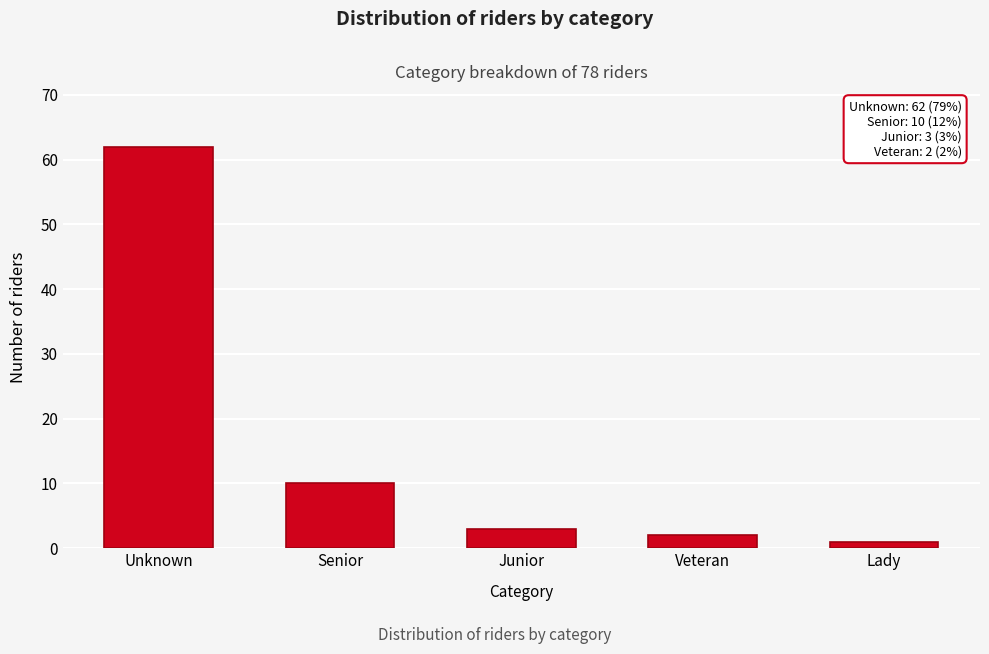

Reading left to right, what are all the values shown in this chart?

62	10	3	2	1